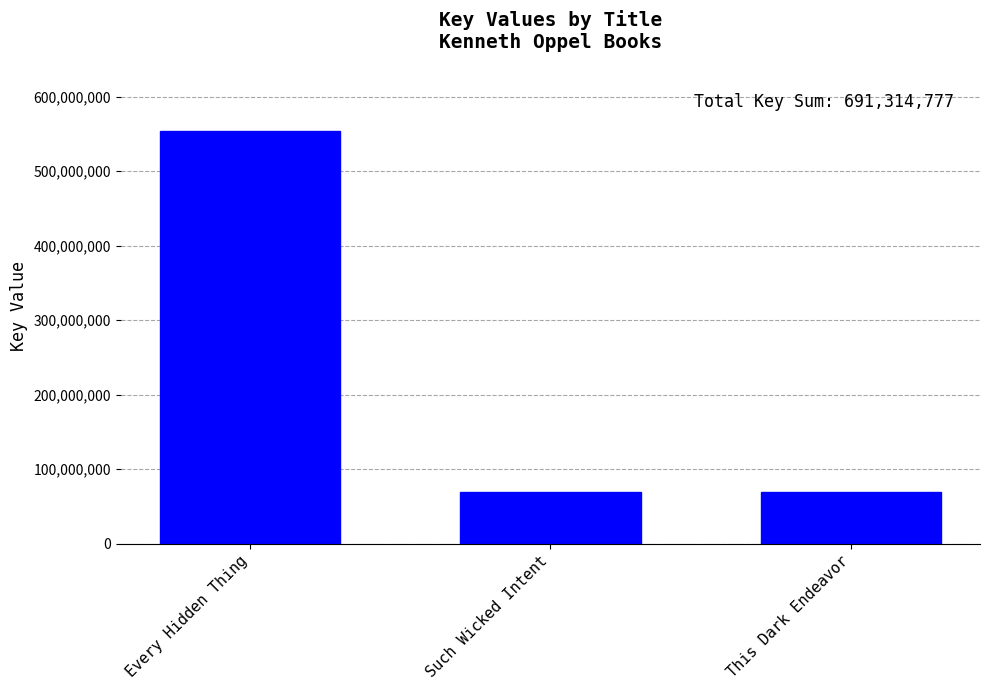

Which label corresponds to the largest value in the chart?

Every Hidden Thing